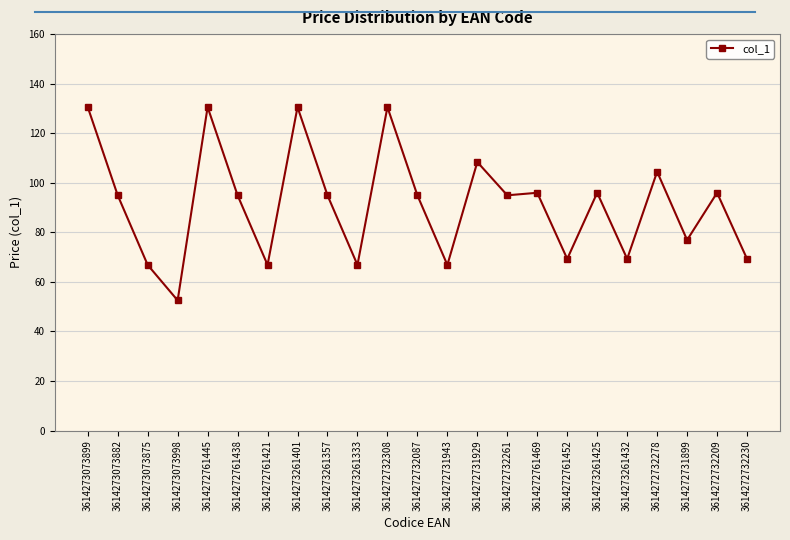

What is the approximate value at 3614273261357?

95.0